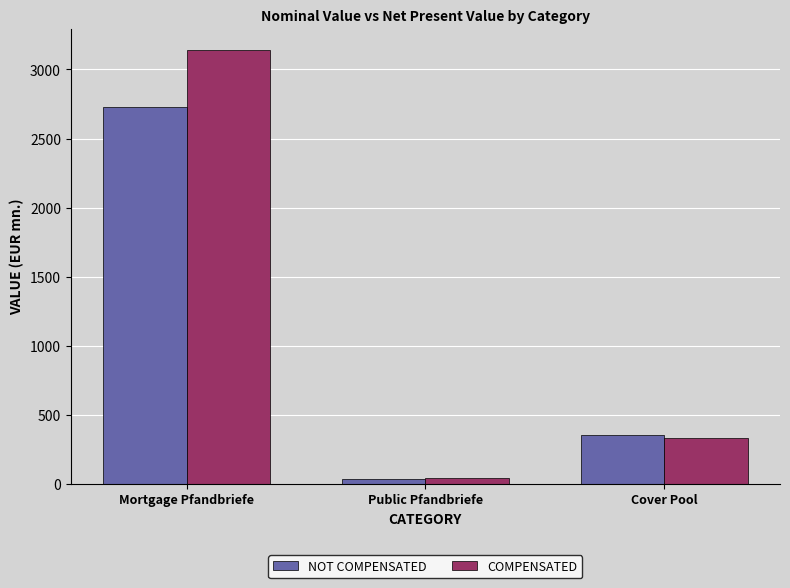

What are all the series names shown in the legend?

NOT COMPENSATED, COMPENSATED